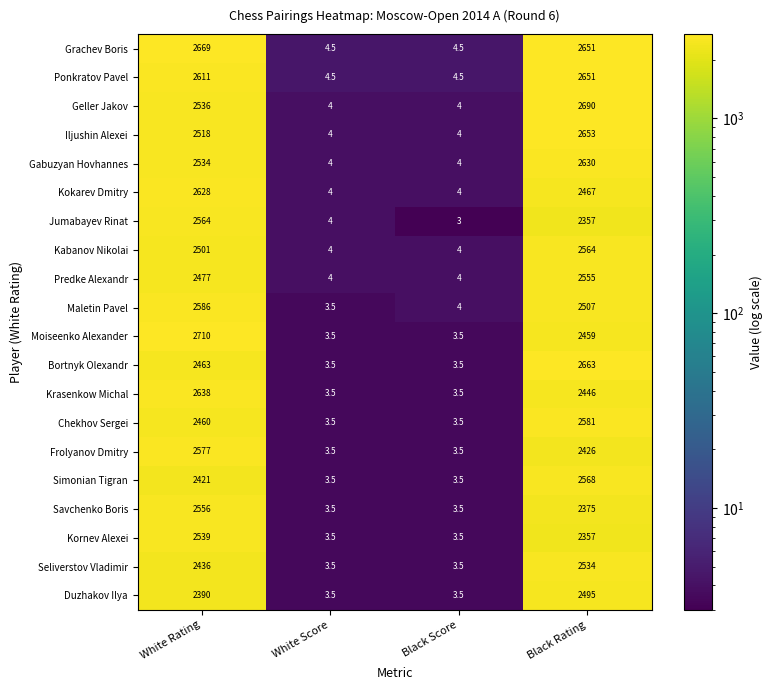

What is the difference between the Seliverstov Vladimir values at Black Rating and Black Score?

2530.5